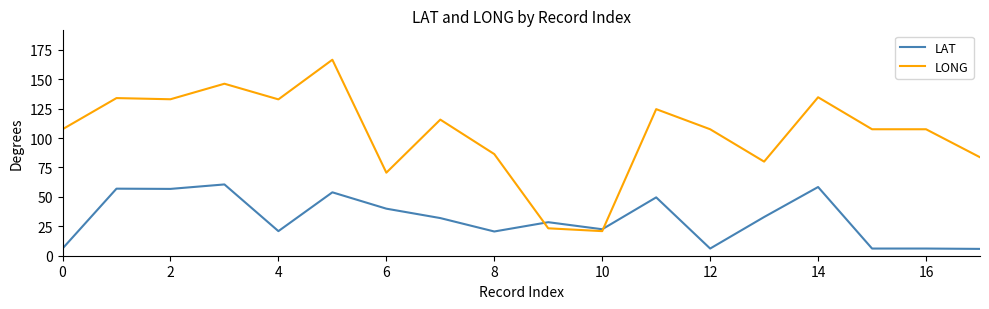

What is the difference between the maximum and second lowest values in the LONG series?

143.3